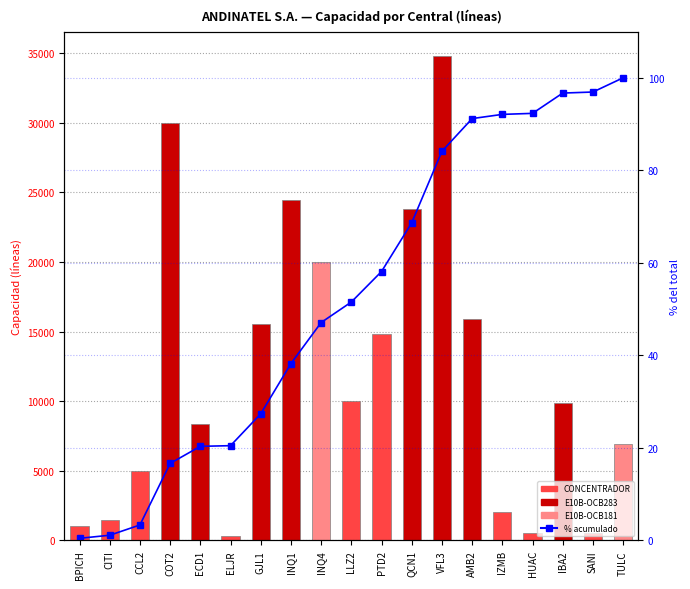

What is the label of the 19th bar from the left?

TULC